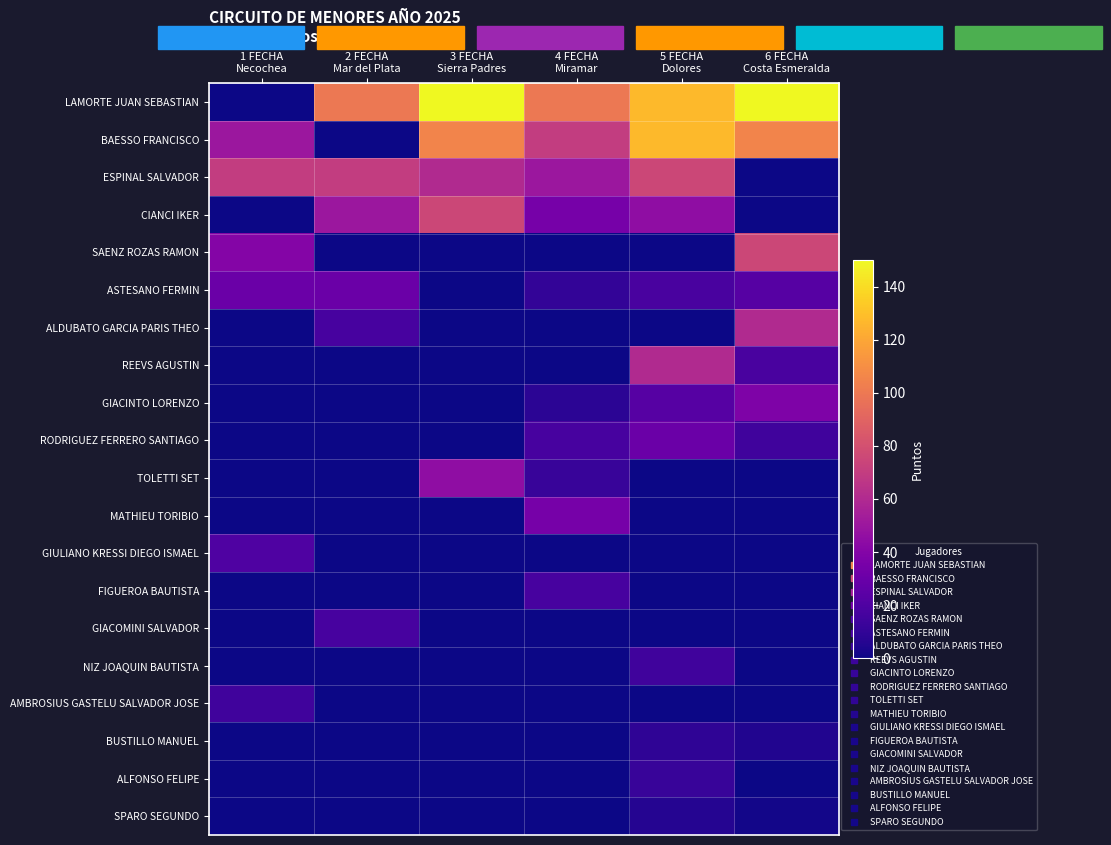

Reading left to right, what are all the values shown in this chart?

LAMORTE JUAN SEBASTIAN: 1 FECHA
Necochea=0.0	2 FECHA
Mar del Plata=100.0	3 FECHA
Sierra Padres=150.0	4 FECHA
Miramar=100.0	5 FECHA
Dolores=127.5	6 FECHA
Costa Esmeralda=150.0
BAESSO FRANCISCO: 1 FECHA
Necochea=50.0	2 FECHA
Mar del Plata=0.0	3 FECHA
Sierra Padres=105.0	4 FECHA
Miramar=70.0	5 FECHA
Dolores=127.5	6 FECHA
Costa Esmeralda=105.0
ESPINAL SALVADOR: 1 FECHA
Necochea=70.0	2 FECHA
Mar del Plata=70.0	3 FECHA
Sierra Padres=60.0	4 FECHA
Miramar=50.0	5 FECHA
Dolores=75.0	6 FECHA
Costa Esmeralda=0.0
CIANCI IKER: 1 FECHA
Necochea=0.0	2 FECHA
Mar del Plata=50.0	3 FECHA
Sierra Padres=75.0	4 FECHA
Miramar=35.0	5 FECHA
Dolores=45.0	6 FECHA
Costa Esmeralda=0.0
SAENZ ROZAS RAMON: 1 FECHA
Necochea=40.0	2 FECHA
Mar del Plata=0.0	3 FECHA
Sierra Padres=0.0	4 FECHA
Miramar=0.0	5 FECHA
Dolores=0.0	6 FECHA
Costa Esmeralda=75.0
ASTESANO FERMIN: 1 FECHA
Necochea=30.0	2 FECHA
Mar del Plata=30.0	3 FECHA
Sierra Padres=0.0	4 FECHA
Miramar=10.0	5 FECHA
Dolores=18.0	6 FECHA
Costa Esmeralda=22.5
ALDUBATO GARCIA PARIS THEO: 1 FECHA
Necochea=0.0	2 FECHA
Mar del Plata=17.5	3 FECHA
Sierra Padres=0.0	4 FECHA
Miramar=0.0	5 FECHA
Dolores=0.0	6 FECHA
Costa Esmeralda=60.0
REEVS AGUSTIN: 1 FECHA
Necochea=0.0	2 FECHA
Mar del Plata=0.0	3 FECHA
Sierra Padres=0.0	4 FECHA
Miramar=0.0	5 FECHA
Dolores=60.0	6 FECHA
Costa Esmeralda=18.0
GIACINTO LORENZO: 1 FECHA
Necochea=0.0	2 FECHA
Mar del Plata=0.0	3 FECHA
Sierra Padres=0.0	4 FECHA
Miramar=8.0	5 FECHA
Dolores=22.5	6 FECHA
Costa Esmeralda=37.5
RODRIGUEZ FERRERO SANTIAGO: 1 FECHA
Necochea=0.0	2 FECHA
Mar del Plata=0.0	3 FECHA
Sierra Padres=0.0	4 FECHA
Miramar=17.5	5 FECHA
Dolores=30.0	6 FECHA
Costa Esmeralda=15.0
TOLETTI SET: 1 FECHA
Necochea=0.0	2 FECHA
Mar del Plata=0.0	3 FECHA
Sierra Padres=45.0	4 FECHA
Miramar=12.0	5 FECHA
Dolores=0.0	6 FECHA
Costa Esmeralda=0.0
MATHIEU TORIBIO: 1 FECHA
Necochea=0.0	2 FECHA
Mar del Plata=0.0	3 FECHA
Sierra Padres=0.0	4 FECHA
Miramar=35.0	5 FECHA
Dolores=0.0	6 FECHA
Costa Esmeralda=0.0
GIULIANO KRESSI DIEGO ISMAEL: 1 FECHA
Necochea=20.0	2 FECHA
Mar del Plata=0.0	3 FECHA
Sierra Padres=0.0	4 FECHA
Miramar=0.0	5 FECHA
Dolores=0.0	6 FECHA
Costa Esmeralda=0.0
FIGUEROA BAUTISTA: 1 FECHA
Necochea=0.0	2 FECHA
Mar del Plata=0.0	3 FECHA
Sierra Padres=0.0	4 FECHA
Miramar=17.5	5 FECHA
Dolores=0.0	6 FECHA
Costa Esmeralda=0.0
GIACOMINI SALVADOR: 1 FECHA
Necochea=0.0	2 FECHA
Mar del Plata=17.5	3 FECHA
Sierra Padres=0.0	4 FECHA
Miramar=0.0	5 FECHA
Dolores=0.0	6 FECHA
Costa Esmeralda=0.0
NIZ JOAQUIN BAUTISTA: 1 FECHA
Necochea=0.0	2 FECHA
Mar del Plata=0.0	3 FECHA
Sierra Padres=0.0	4 FECHA
Miramar=0.0	5 FECHA
Dolores=15.0	6 FECHA
Costa Esmeralda=0.0
AMBROSIUS GASTELU SALVADOR JOSE: 1 FECHA
Necochea=15.0	2 FECHA
Mar del Plata=0.0	3 FECHA
Sierra Padres=0.0	4 FECHA
Miramar=0.0	5 FECHA
Dolores=0.0	6 FECHA
Costa Esmeralda=0.0
BUSTILLO MANUEL: 1 FECHA
Necochea=0.0	2 FECHA
Mar del Plata=0.0	3 FECHA
Sierra Padres=0.0	4 FECHA
Miramar=0.0	5 FECHA
Dolores=9.0	6 FECHA
Costa Esmeralda=5.0
ALFONSO FELIPE: 1 FECHA
Necochea=0.0	2 FECHA
Mar del Plata=0.0	3 FECHA
Sierra Padres=0.0	4 FECHA
Miramar=0.0	5 FECHA
Dolores=12.0	6 FECHA
Costa Esmeralda=0.0
SPARO SEGUNDO: 1 FECHA
Necochea=0.0	2 FECHA
Mar del Plata=0.0	3 FECHA
Sierra Padres=0.0	4 FECHA
Miramar=0.0	5 FECHA
Dolores=6.0	6 FECHA
Costa Esmeralda=1.5